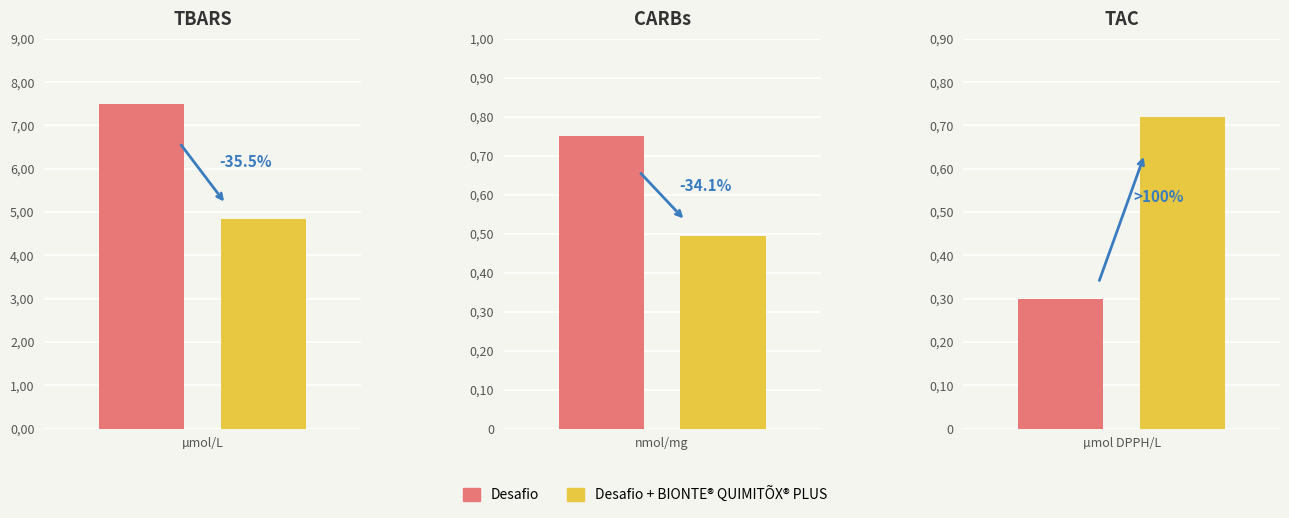

What is the spread (max minus min) of values at 2?

0.4